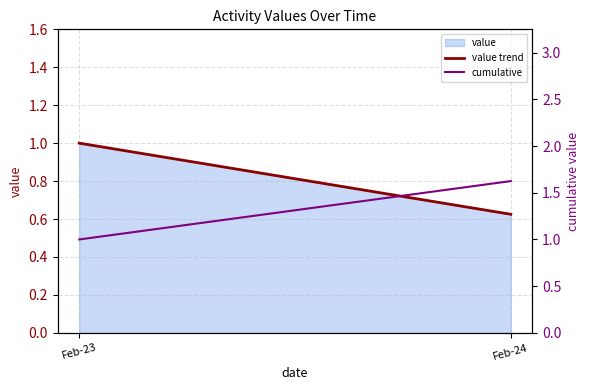

How many values in the cumulative series exceed 1?

1